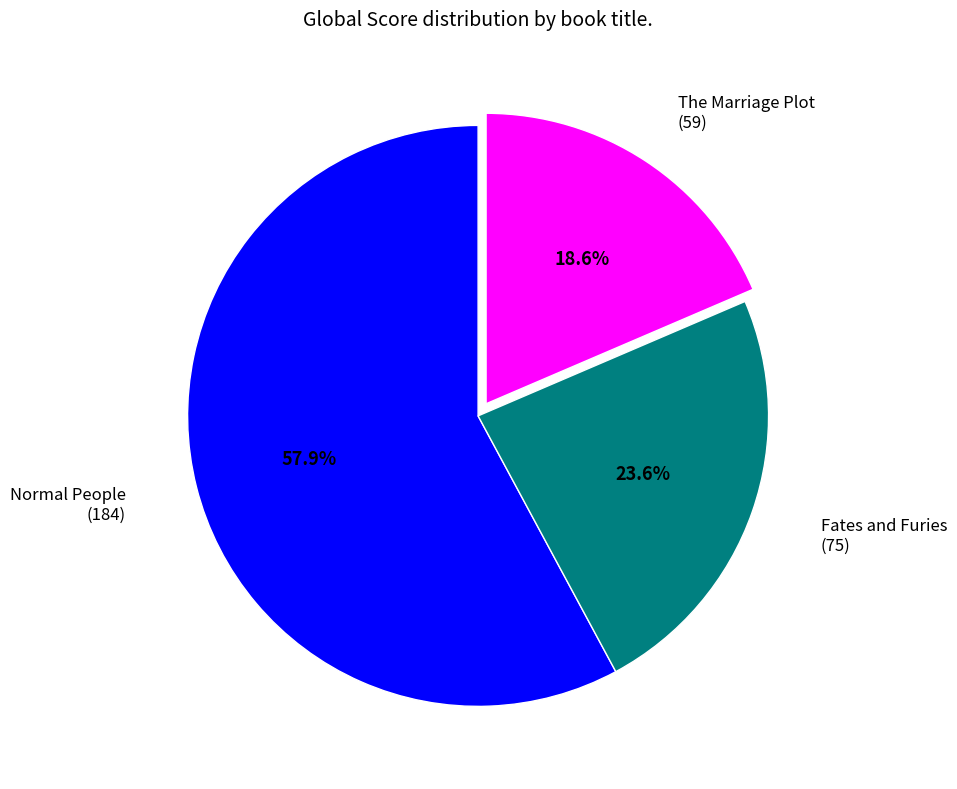

Is there any slice that represents more than half of the pie?

Yes